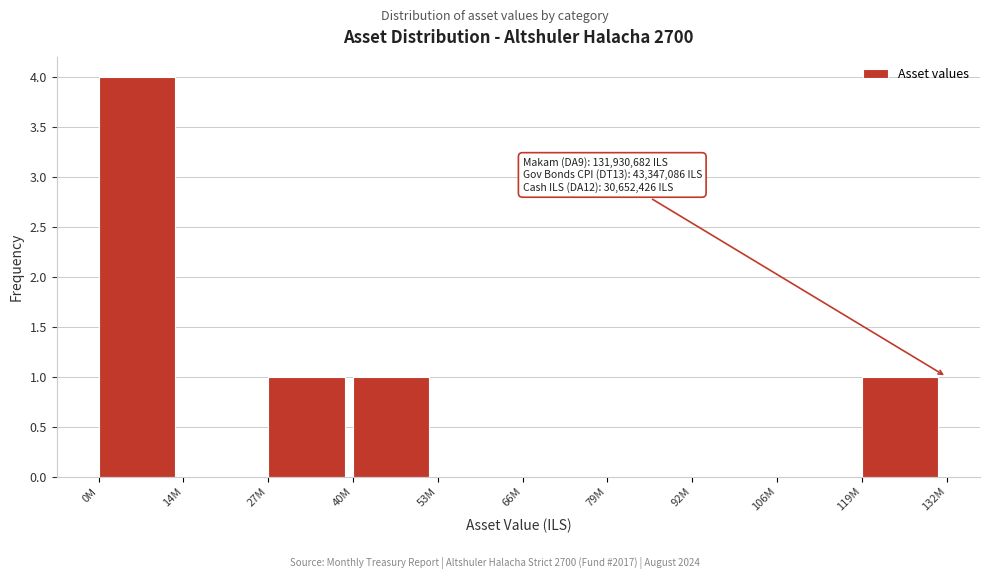

Reading left to right, transcribe all the data shown in this chart.

0M=4	14M=0	27M=1	40M=1	53M=0	66M=0	79M=0	92M=0	106M=0	119M=1